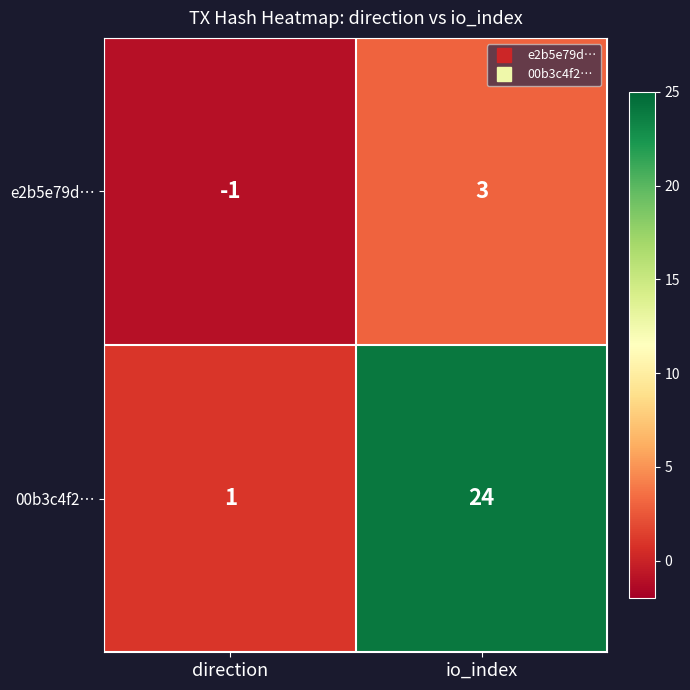

What is the sum of all 00b3c4f2… values?

25